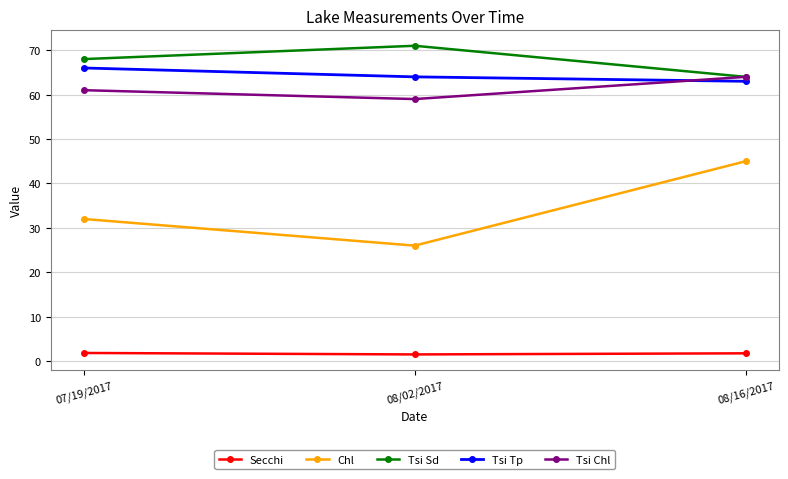

The Tsi Tp series shows 23.1 at 07/19/2017. True or false?

False